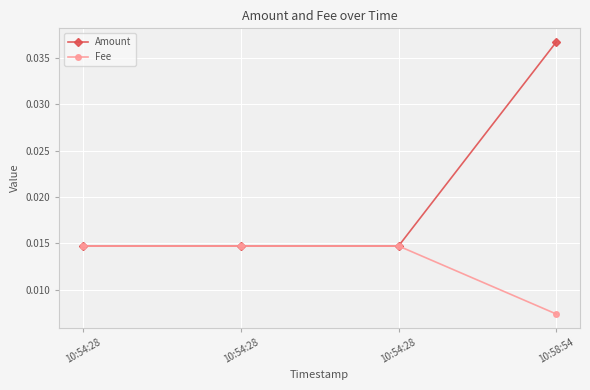

Is this an area chart (filled region under the line)?

No